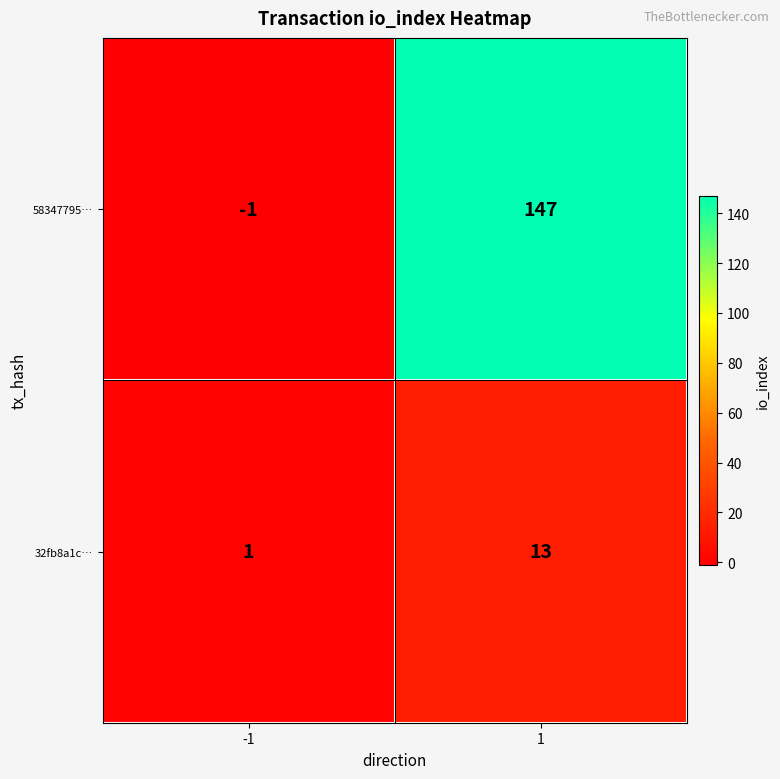

The value of 58347795… at -1 is -2. True or false?

False